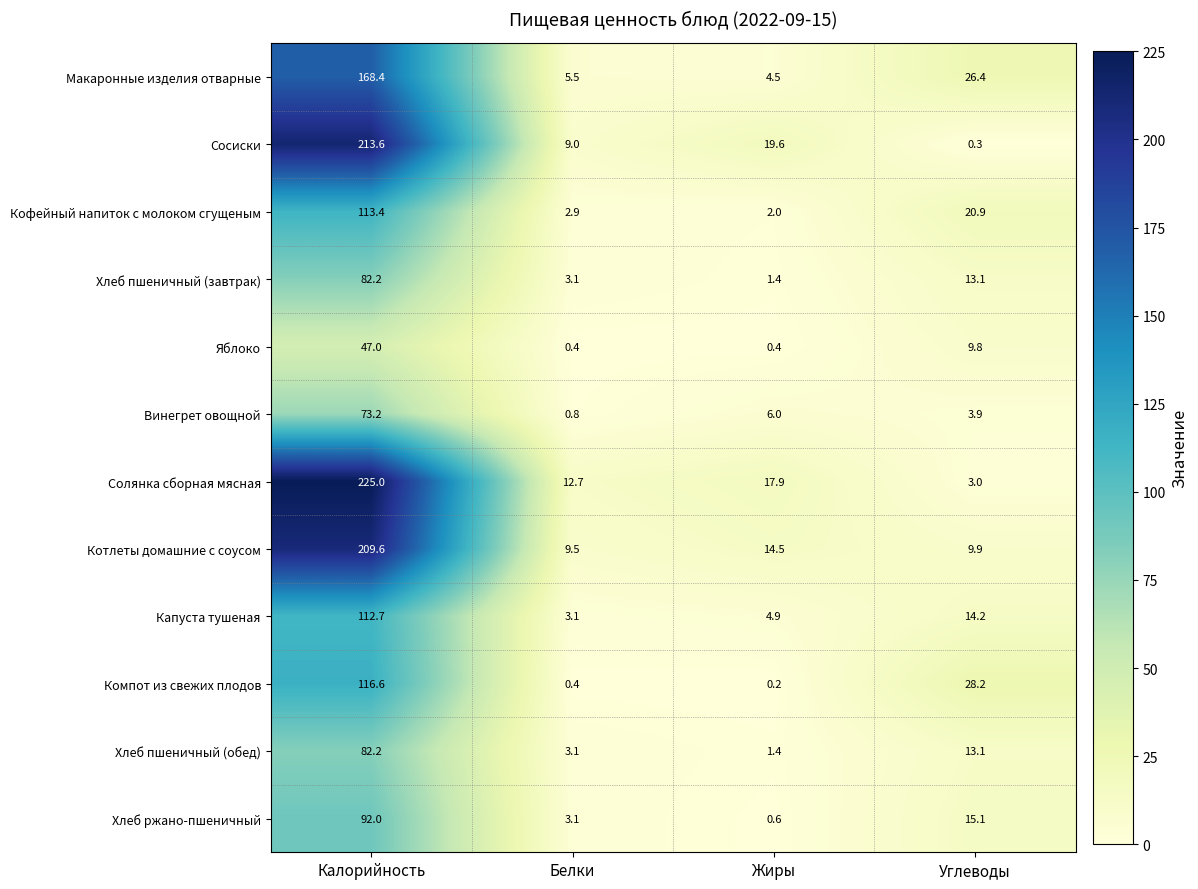

Which series has the largest total across all categories?

Солянка сборная мясная